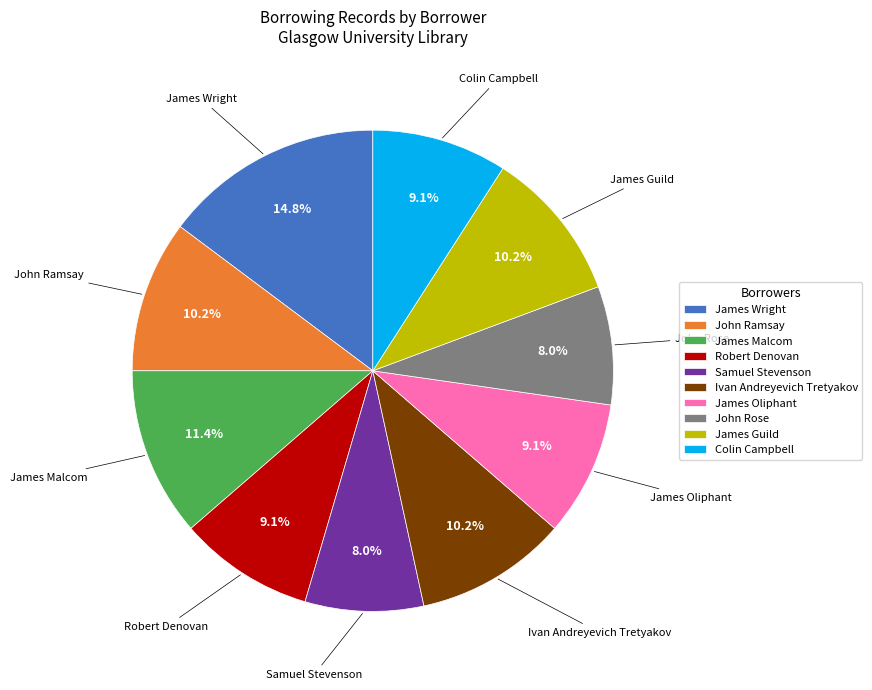

To the nearest percent, what portion does Robert Denovan represent?

9%